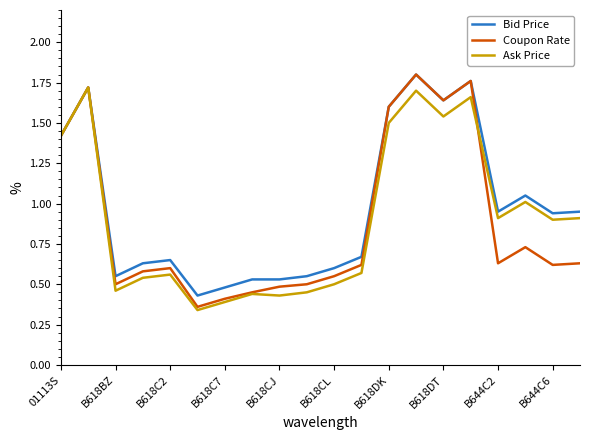

At how many categories does at least one series exceed 1?

7